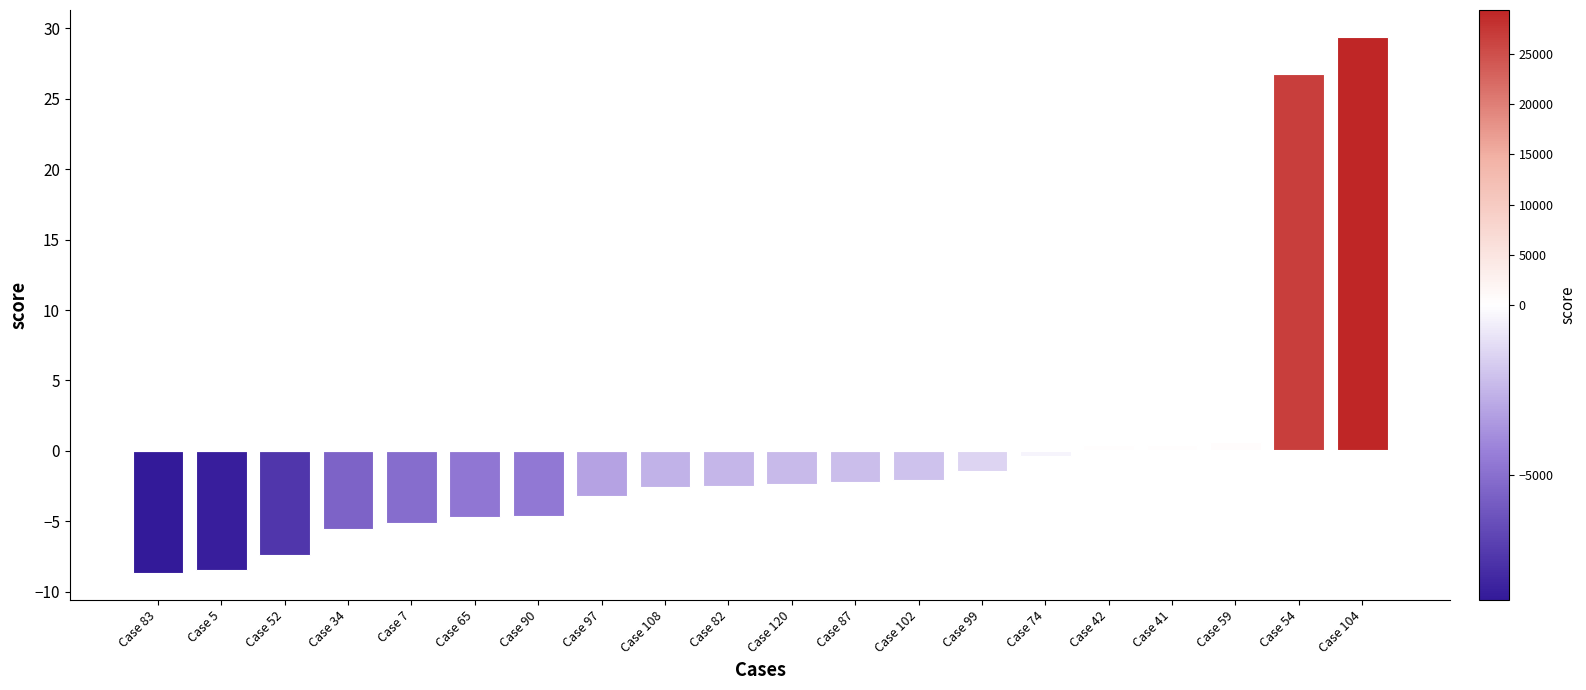

What is the average value?

-0.2